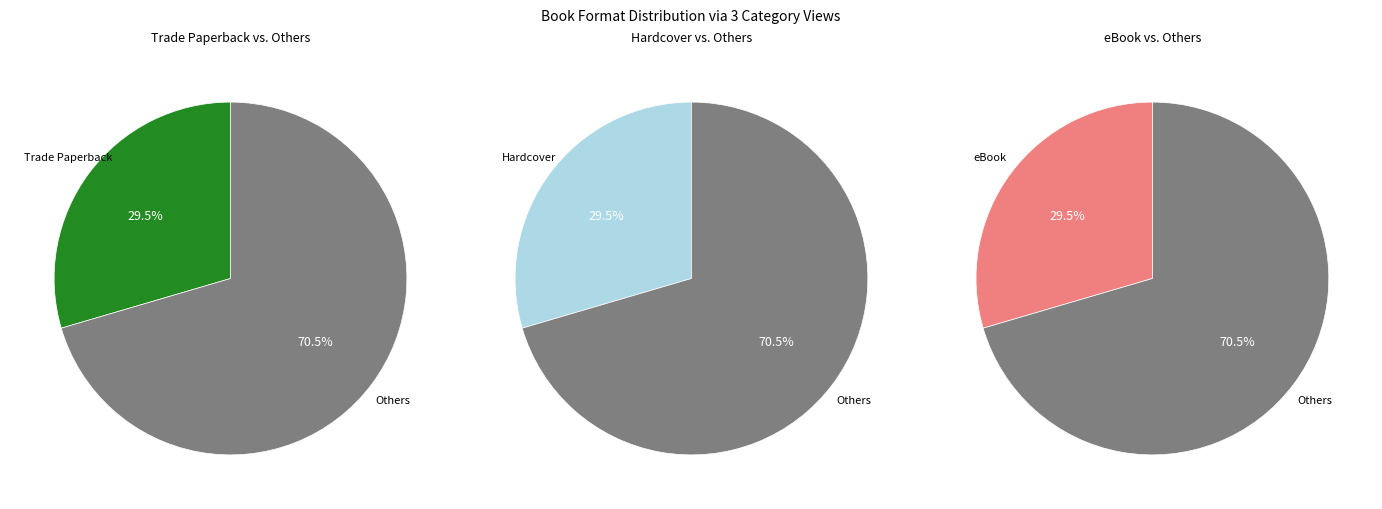

To the nearest percent, what portion does eBook represent?

30%